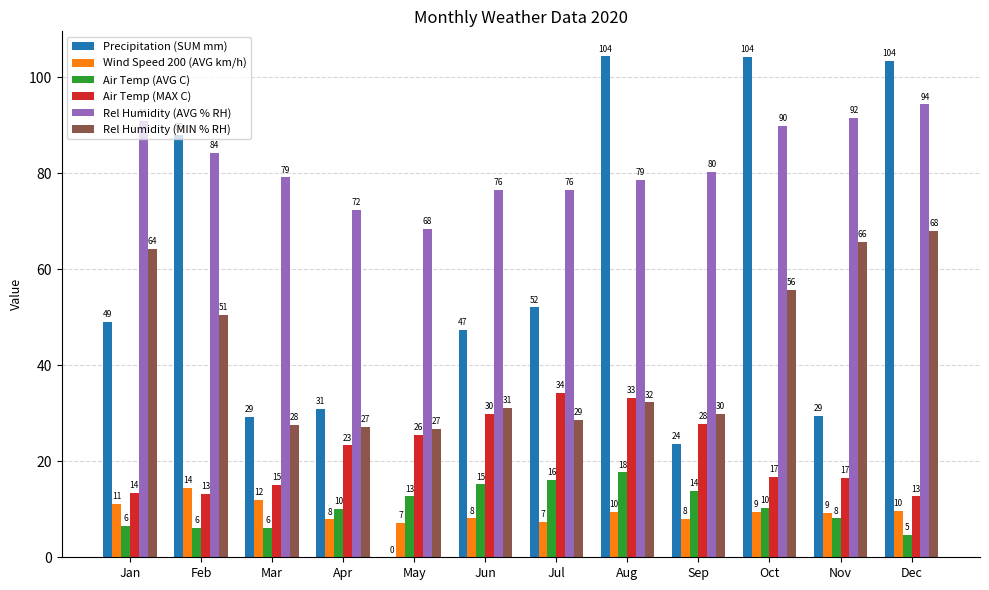

List the labels in order of Rel Humidity (MIN % RH) value, smallest first.

May, Apr, Mar, Jul, Sep, Jun, Aug, Feb, Oct, Jan, Nov, Dec